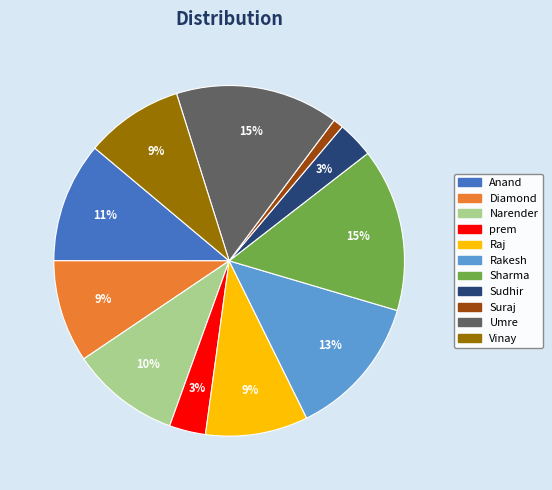

To the nearest percent, what portion does Sudhir represent?

3%